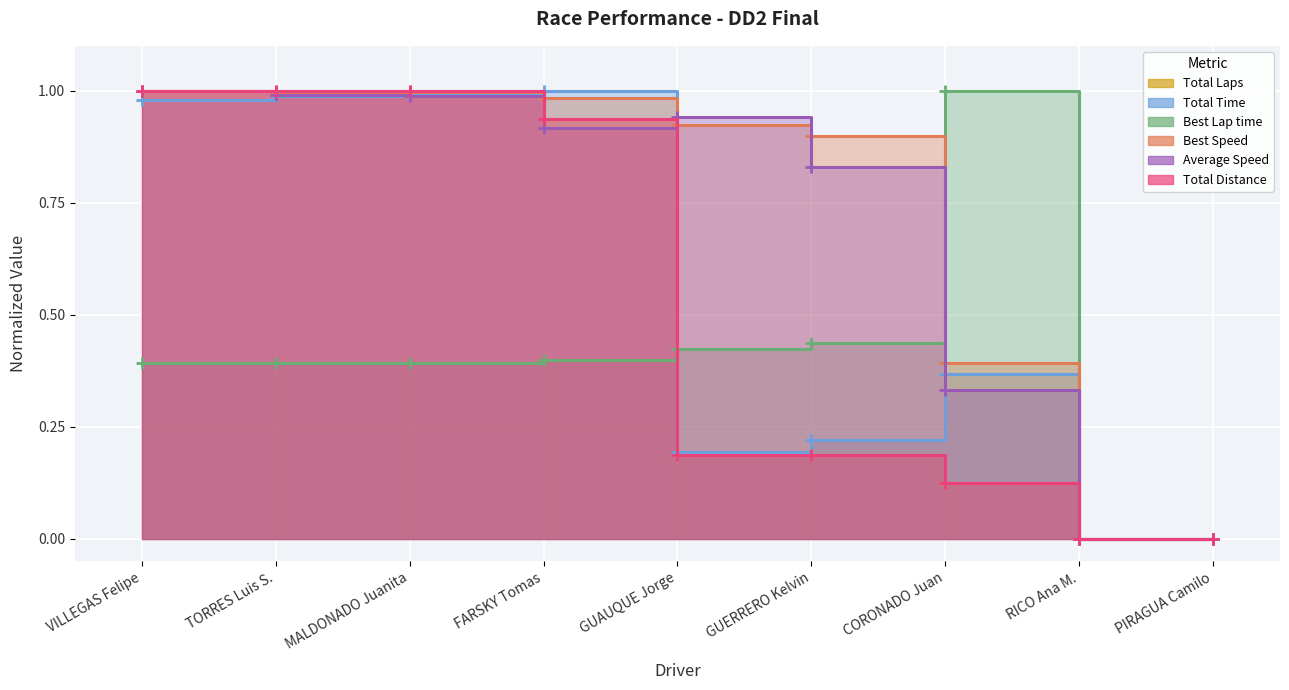

Count the number of data series in this chart.

6